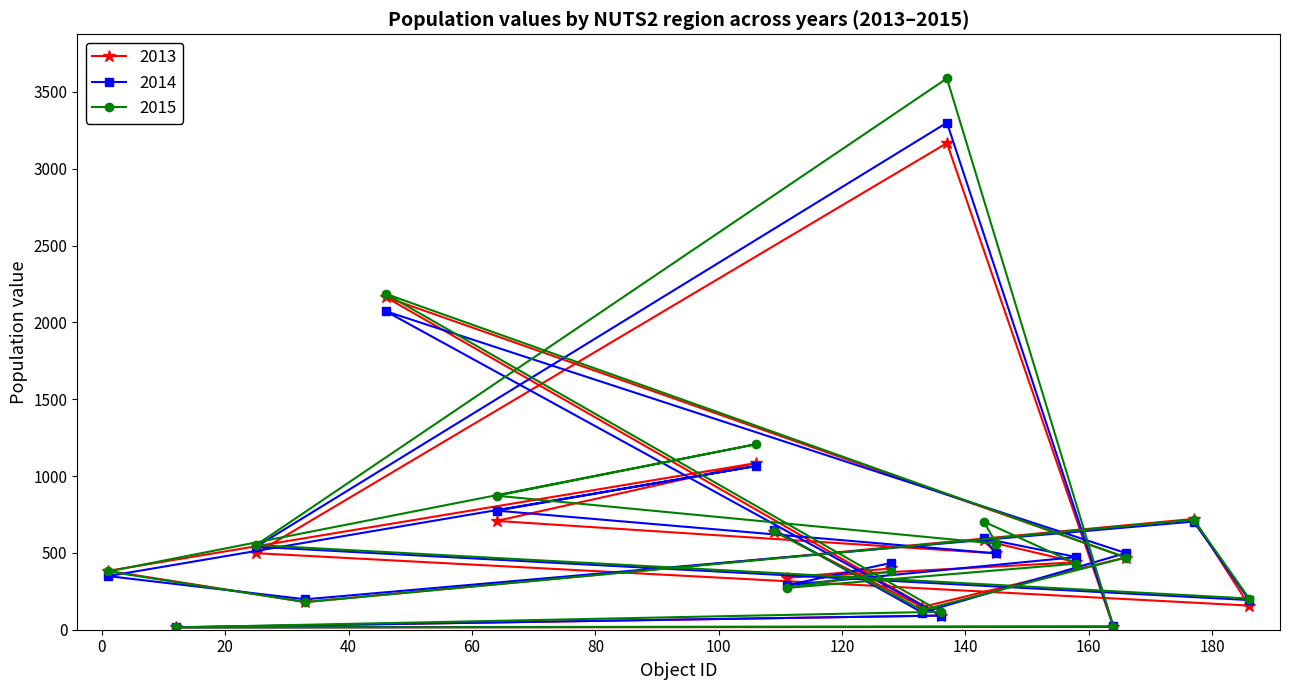

Which series has the largest total across all categories?

2015